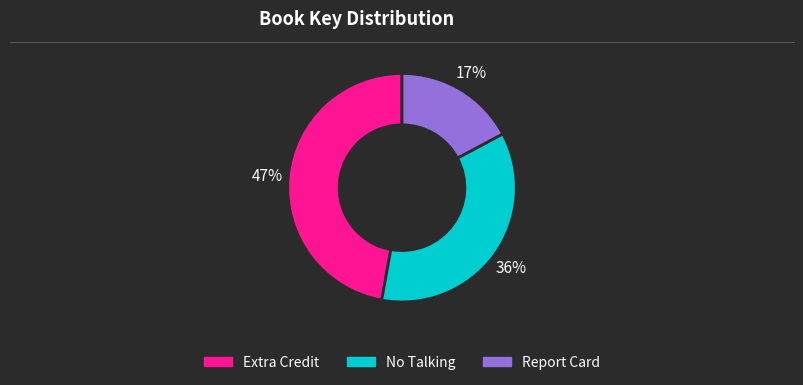

Does No Talking represent more than half of the total?

No